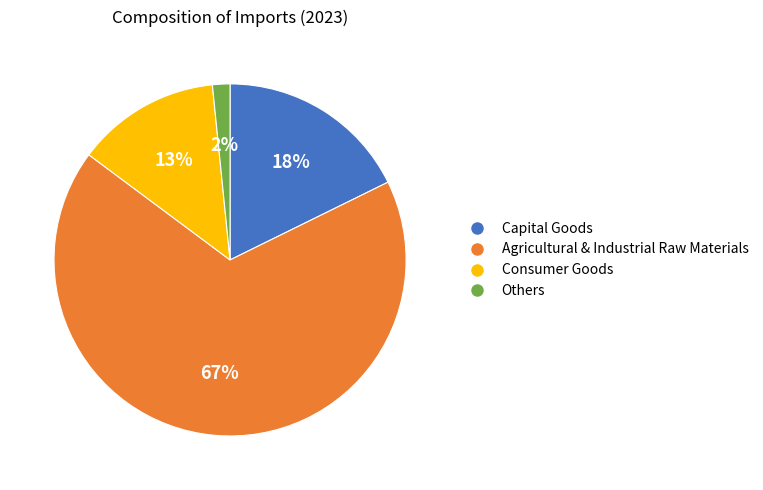

To the nearest percent, what percentage of the pie is Agricultural & Industrial Raw Materials?

67%